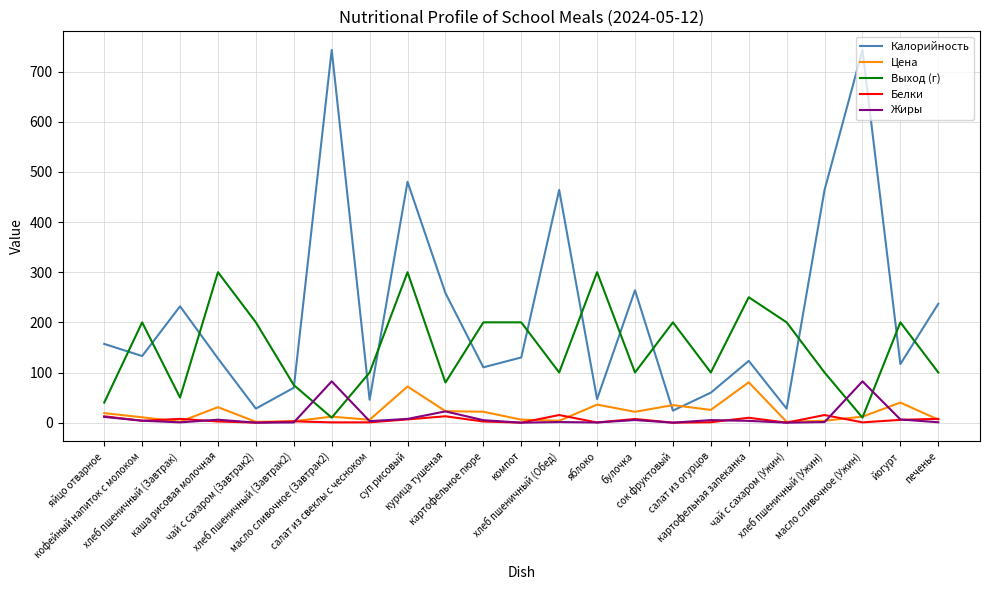

Is it true that Выход (г) equals 200.0 at кофейный напиток с молоком?

True